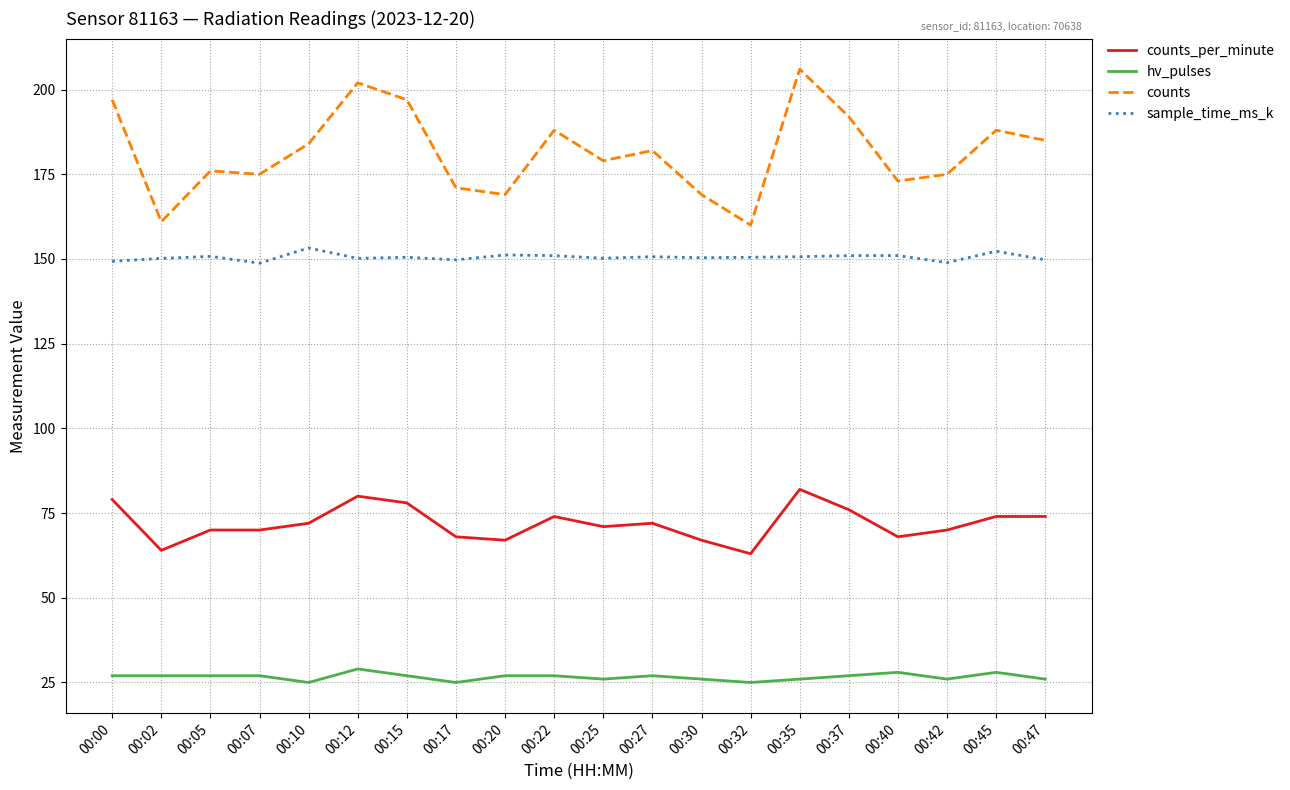

How many lines are shown in the chart?

4